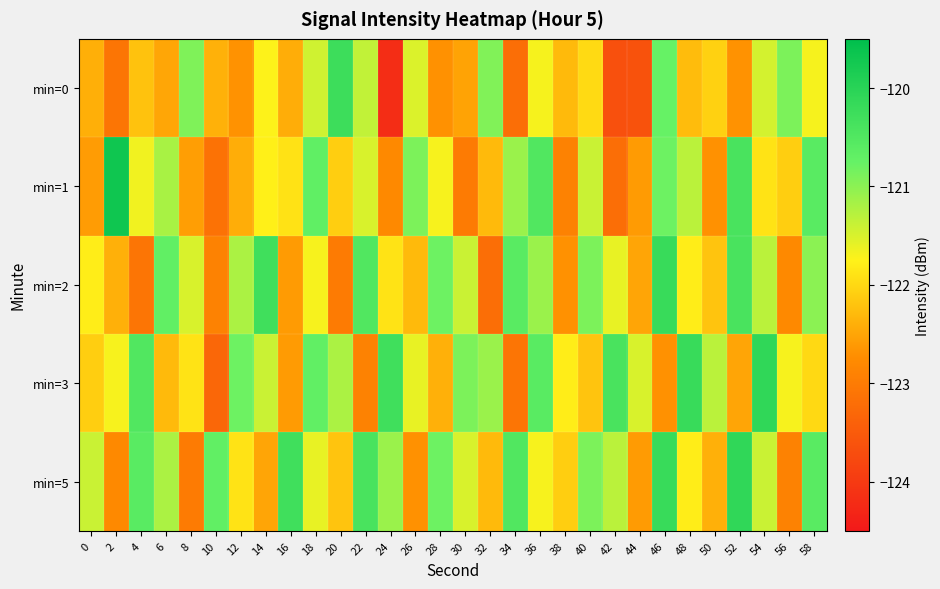

Reading left to right, extract all data points from this chart.

min=0: 0=-122.4	2=-123.1	4=-122.2	6=-122.5	8=-120.9	10=-122.4	12=-122.7	14=-121.7	16=-122.4	18=-121.4	20=-120.3	22=-121.4	24=-124.2	26=-121.5	28=-122.7	30=-122.5	32=-120.9	34=-123.2	36=-121.7	38=-122.3	40=-122.0	42=-123.7	44=-123.6	46=-120.8	48=-122.3	50=-122.1	52=-122.7	54=-121.5	56=-120.9	58=-121.7
min=1: 0=-122.6	2=-119.7	4=-121.7	6=-121.2	8=-122.6	10=-123.1	12=-122.4	14=-121.8	16=-121.9	18=-120.7	20=-122.1	22=-121.5	24=-122.8	26=-120.9	28=-121.7	30=-123.0	32=-122.3	34=-121.1	36=-120.5	38=-122.9	40=-121.4	42=-123.2	44=-122.6	46=-120.8	48=-121.3	50=-122.7	52=-120.4	54=-121.9	56=-122.1	58=-120.6
min=2: 0=-121.8	2=-122.4	4=-123.1	6=-120.7	8=-121.5	10=-122.9	12=-121.2	14=-120.3	16=-122.6	18=-121.7	20=-123.0	22=-120.5	24=-121.9	26=-122.3	28=-120.8	30=-121.4	32=-123.2	34=-120.6	36=-121.1	38=-122.7	40=-120.9	42=-121.6	44=-122.5	46=-120.2	48=-121.8	50=-122.2	52=-120.4	54=-121.3	56=-122.8	58=-121.0
min=3: 0=-122.1	2=-121.7	4=-120.5	6=-122.3	8=-121.9	10=-123.3	12=-120.8	14=-121.4	16=-122.6	18=-120.7	20=-121.2	22=-122.9	24=-120.3	26=-121.6	28=-122.4	30=-120.9	32=-121.1	34=-123.1	36=-120.6	38=-121.8	40=-122.2	42=-120.4	44=-121.5	46=-122.7	48=-120.2	50=-121.3	52=-122.5	54=-120.1	56=-121.7	58=-122.0
min=5: 0=-121.4	2=-122.8	4=-120.6	6=-121.2	8=-123.0	10=-120.7	12=-121.9	14=-122.5	16=-120.3	18=-121.6	20=-122.2	22=-120.4	24=-121.1	26=-122.7	28=-120.8	30=-121.5	32=-122.3	34=-120.5	36=-121.7	38=-122.1	40=-120.9	42=-121.3	44=-122.6	46=-120.2	48=-121.8	50=-122.4	52=-120.1	54=-121.4	56=-122.9	58=-120.6